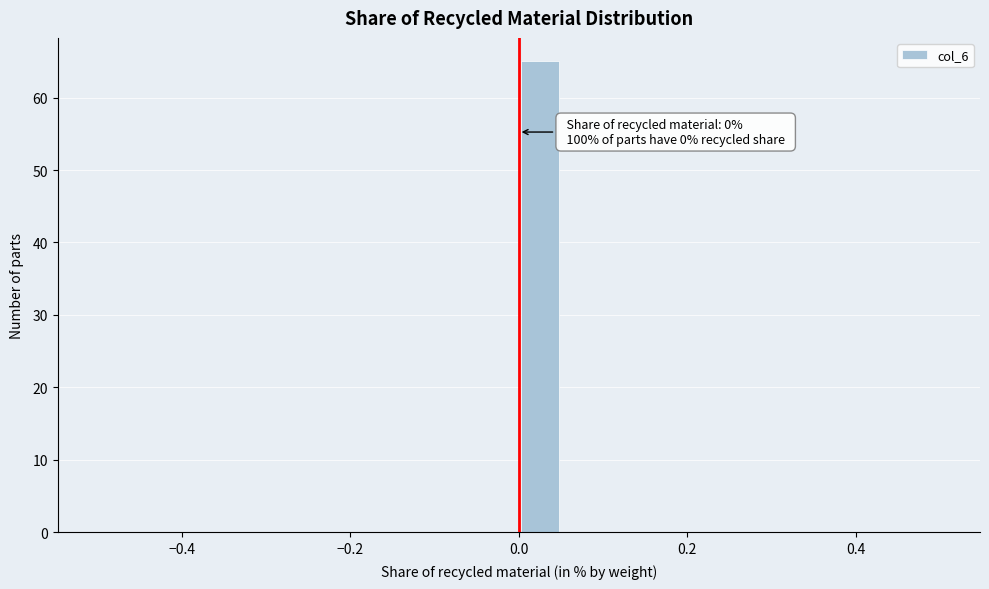

Around what value on the x-axis is the tallest bar? Give the approximate position of its centre, as read against the axis.

0.02